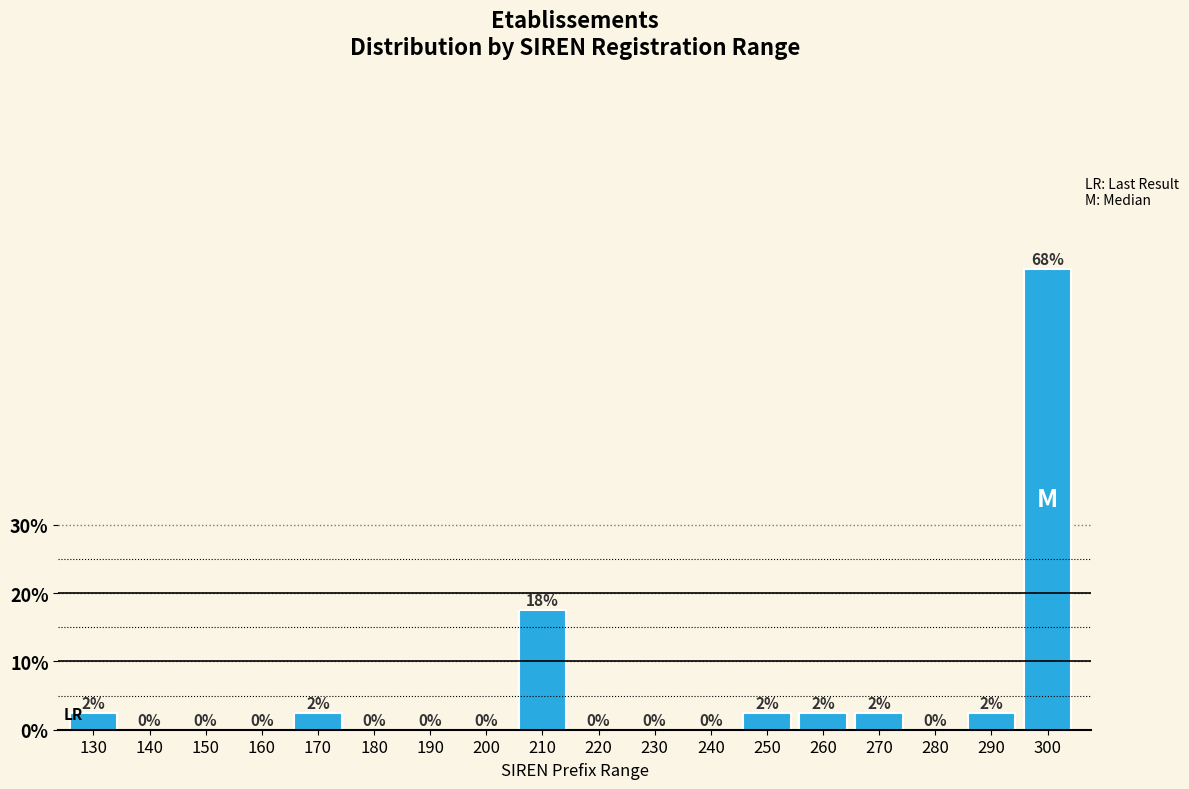

At which label is the value closest to 33?

210